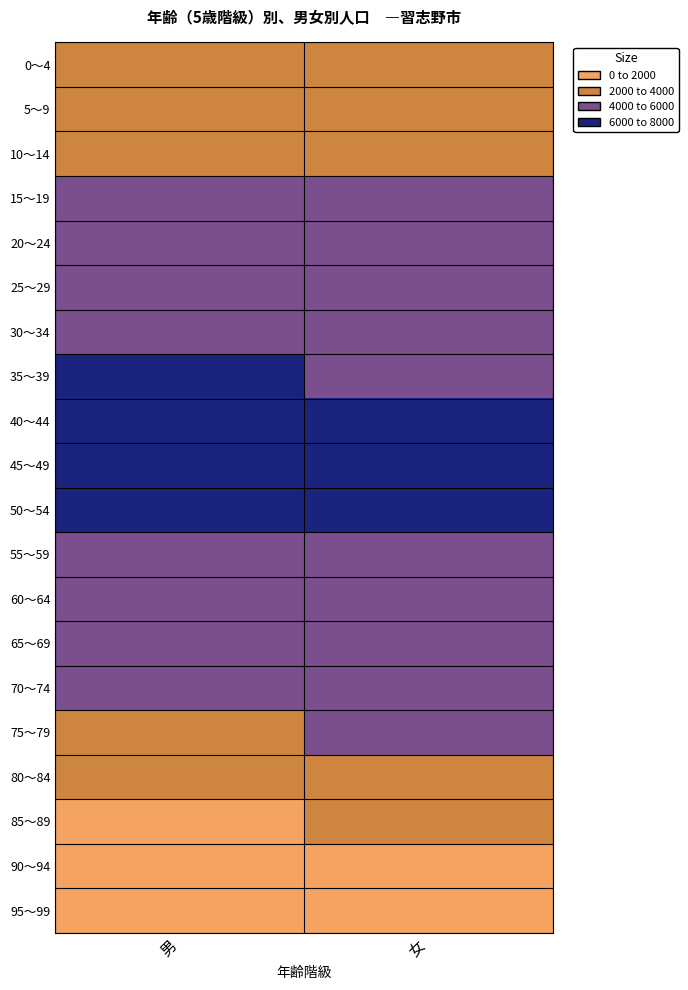

Which category has the lowest value across all series?

男